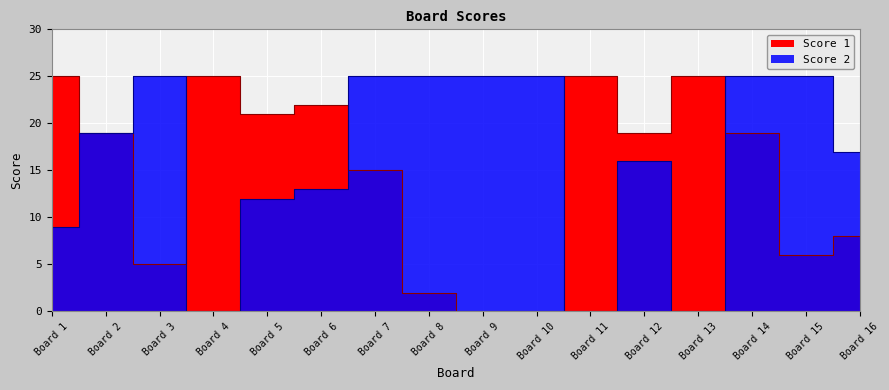

What is the value of the Score 1 point at the 15th from the left?

6